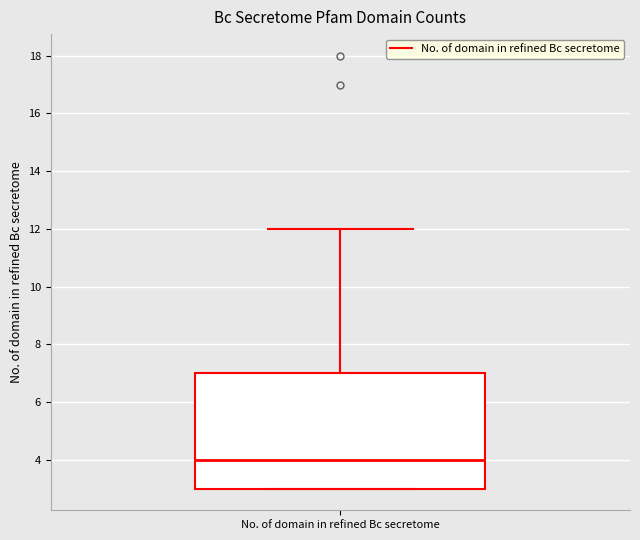

Transcribe this box plot: give where the median line is, the range the box spans, and where the two whiskers end, as read against the y-axis. The values are not printed on the chart, so give them approximately, as read against the axis.

median 4, box 3 to 7, whiskers 3 to 12